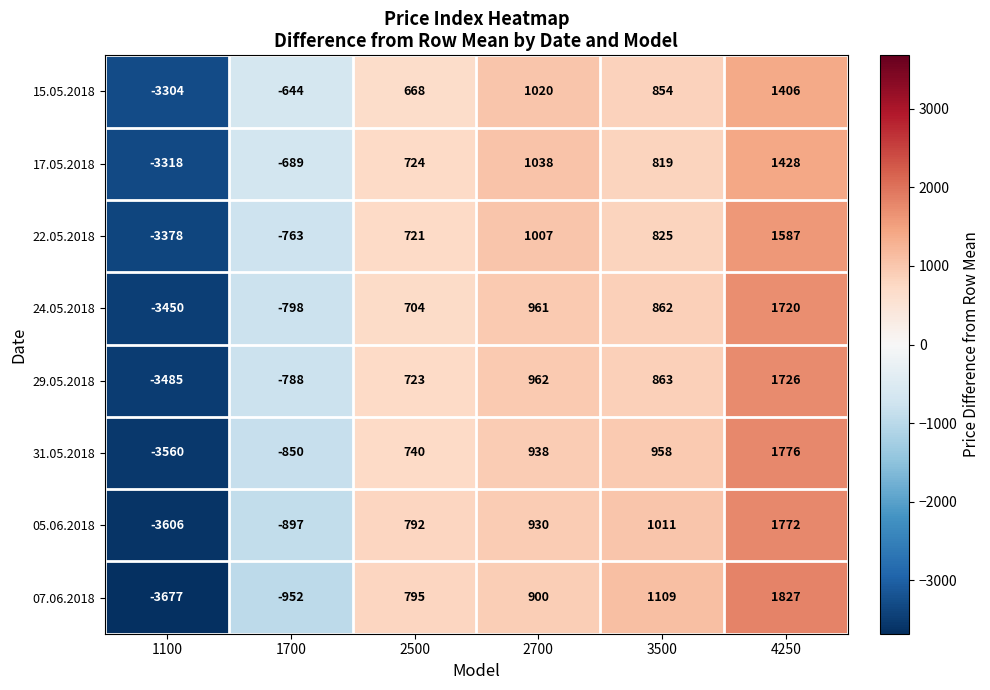

At which label is 29.05.2018 closest to -879?

1700